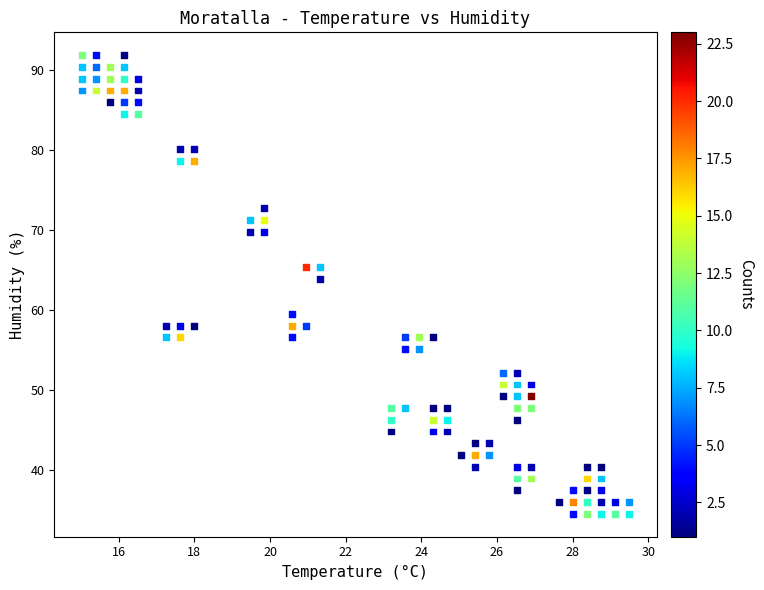

What is the range of X values (max minus min)?

14.5